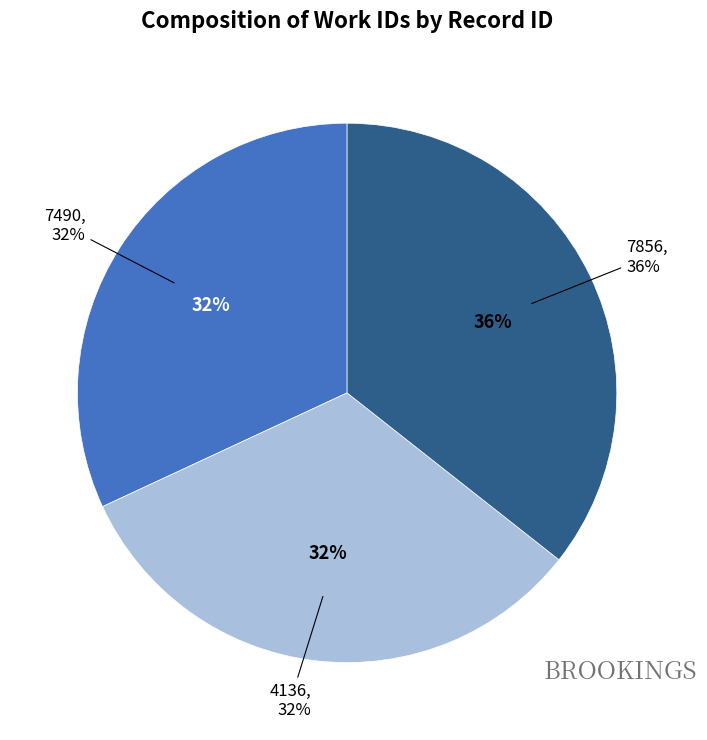

Which category has the biggest portion of the pie?

7856